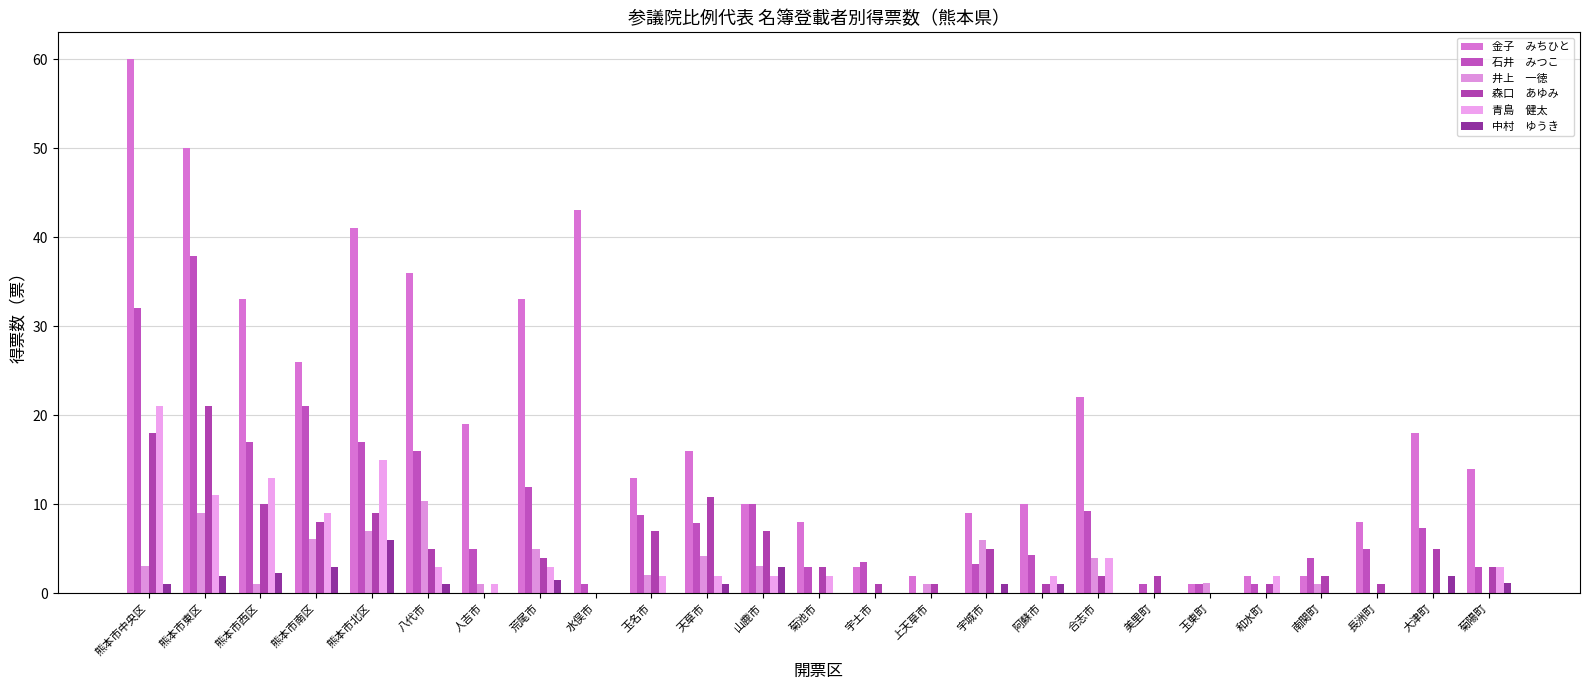

Are the bars horizontal?

No